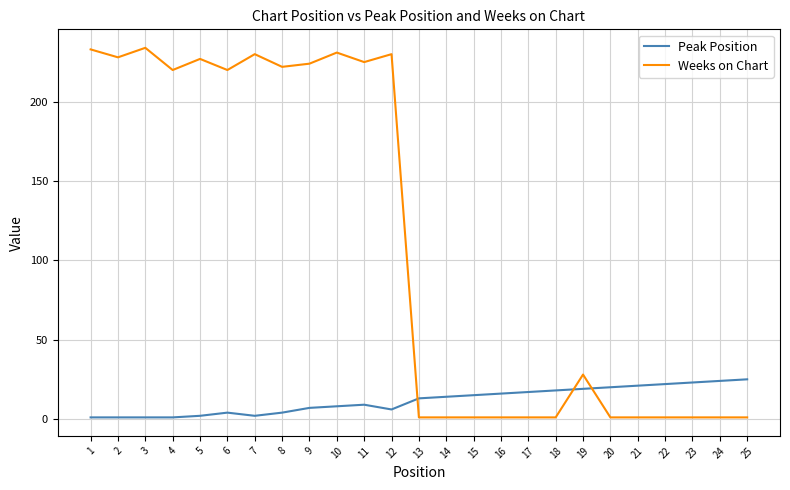

How many intersections are there between Peak Position and Weeks on Chart?

3